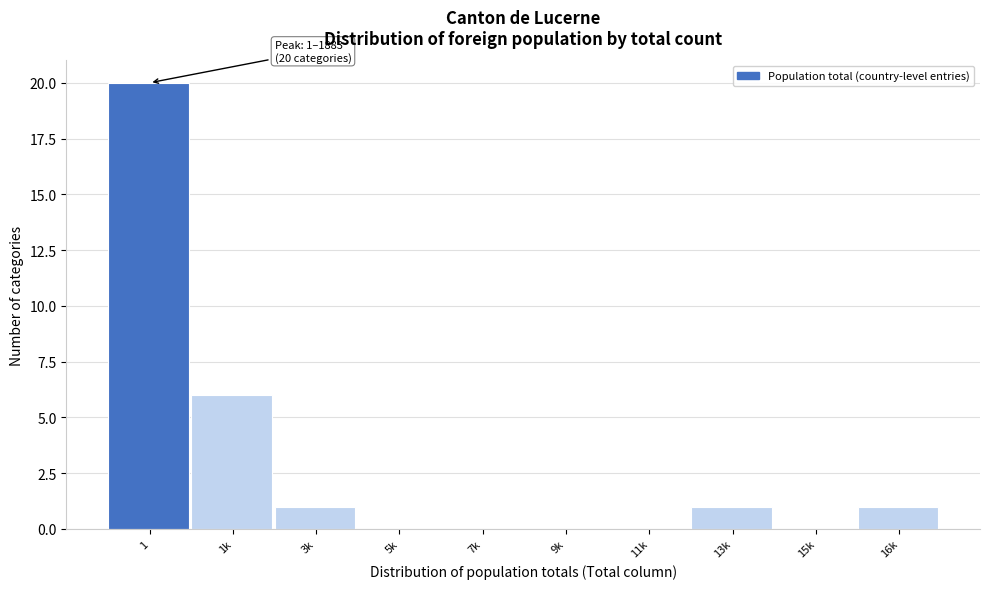

Reading left to right, what are all the values shown in this chart?

1=20	1k=6	3k=1	5k=0	7k=0	9k=0	11k=0	13k=1	15k=0	16k=1